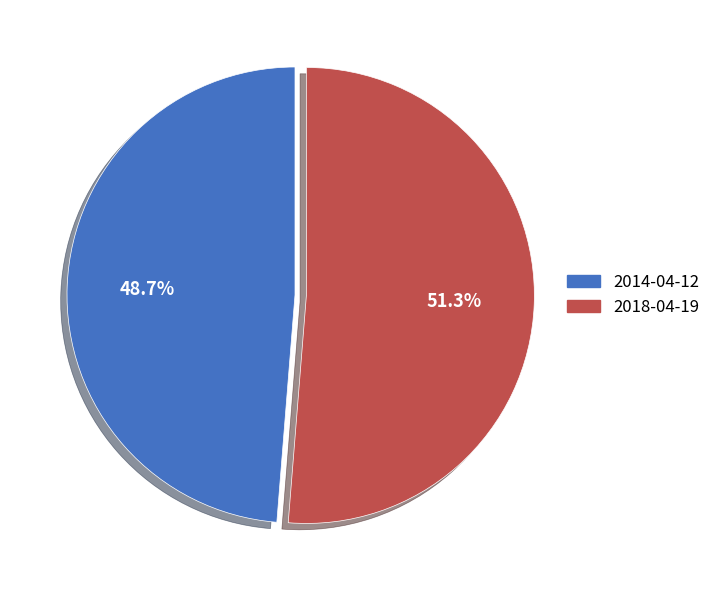

Rank the categories by value from lowest to highest.

2014-04-12, 2018-04-19